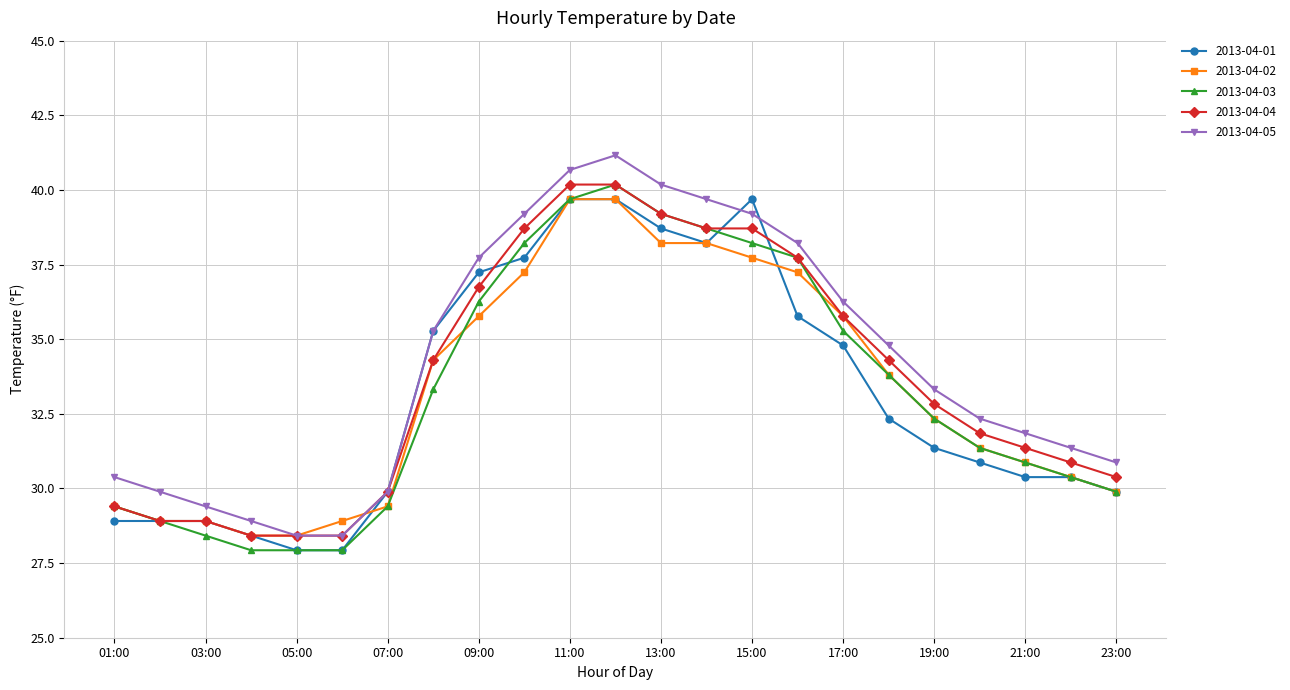

What is the highest value of the 2013-04-04 series?

40.2